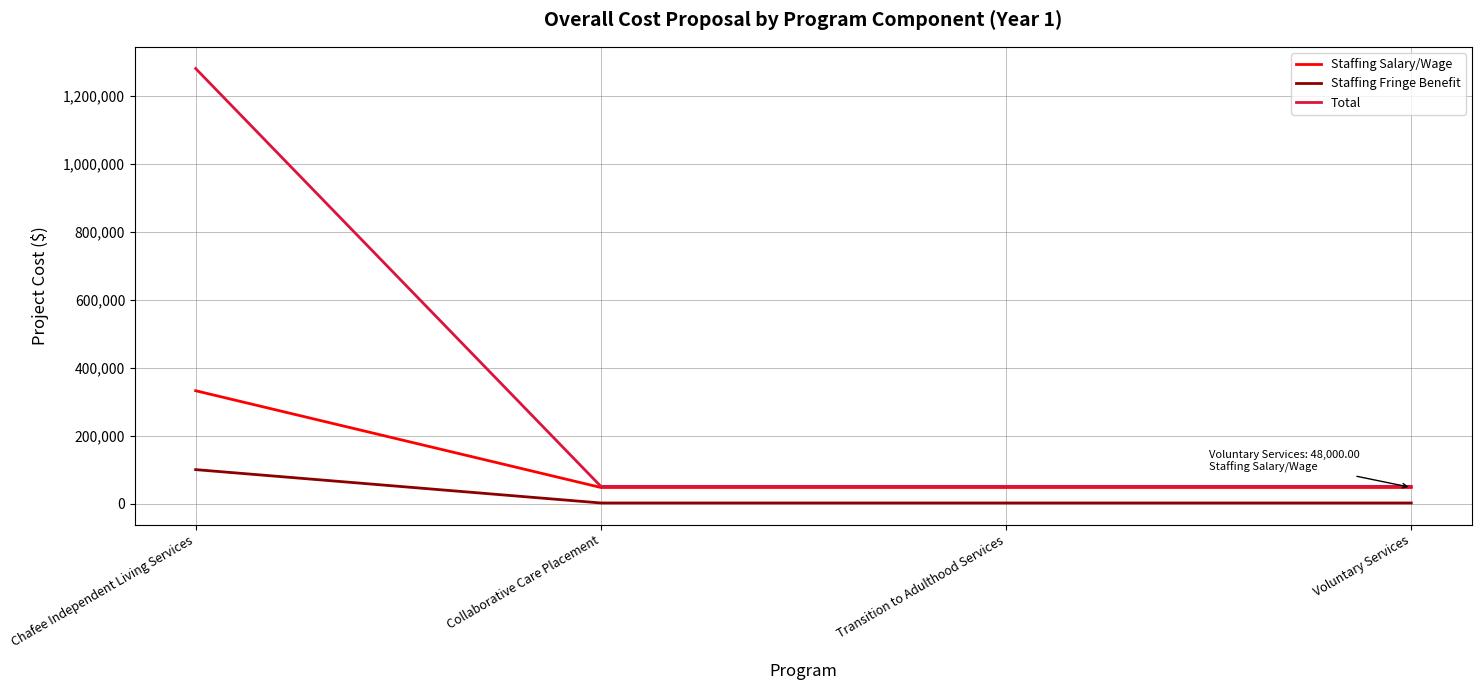

True or false: Staffing Fringe Benefit and Staffing Salary/Wage intersect in this chart.

False